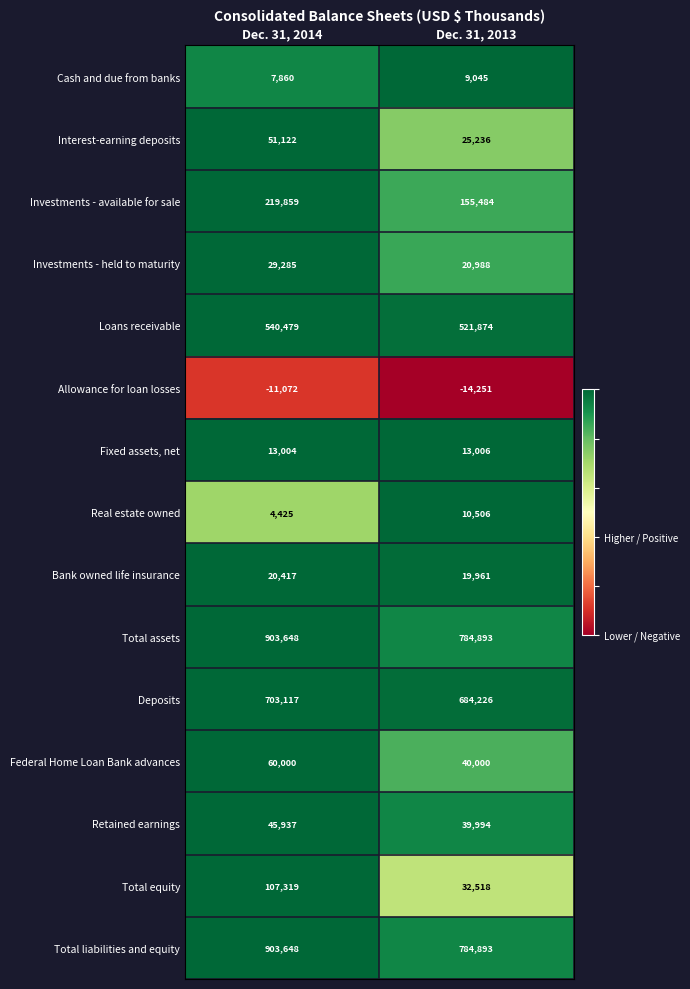

At which category is the sum across all series the highest?

Dec. 31, 2014